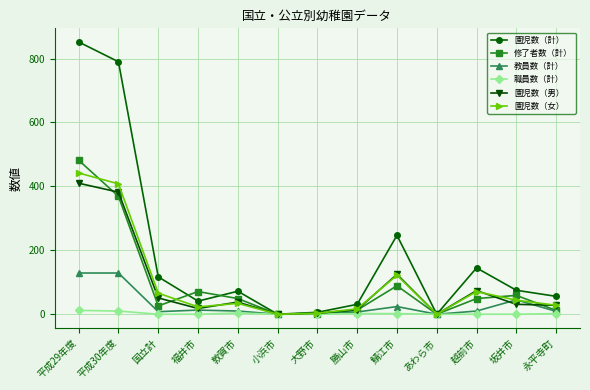

What is the sum of all 修了者数（計） values?

1220